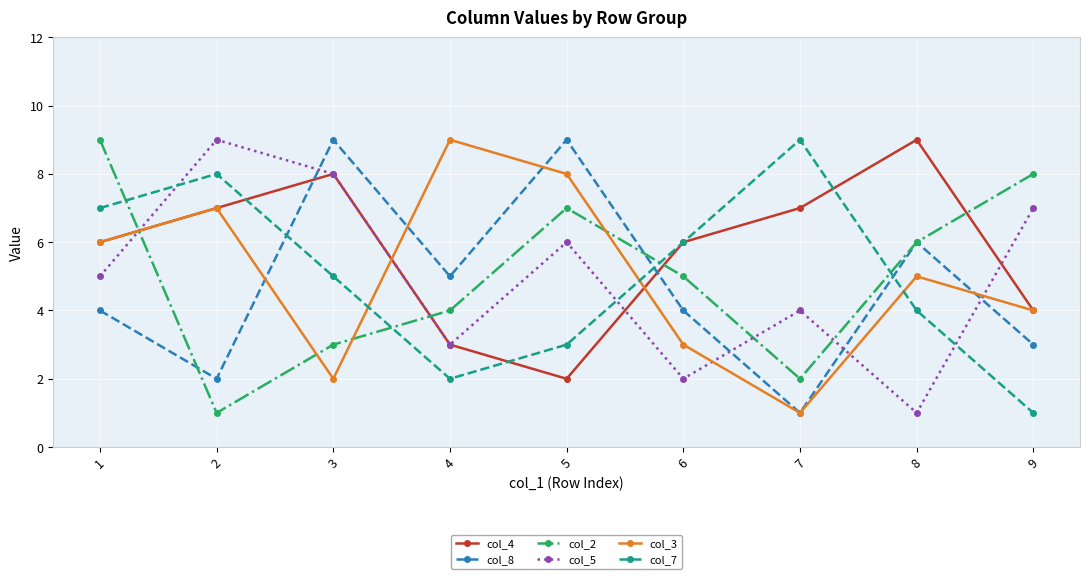

How many interior local valleys does the col_2 series have?

2